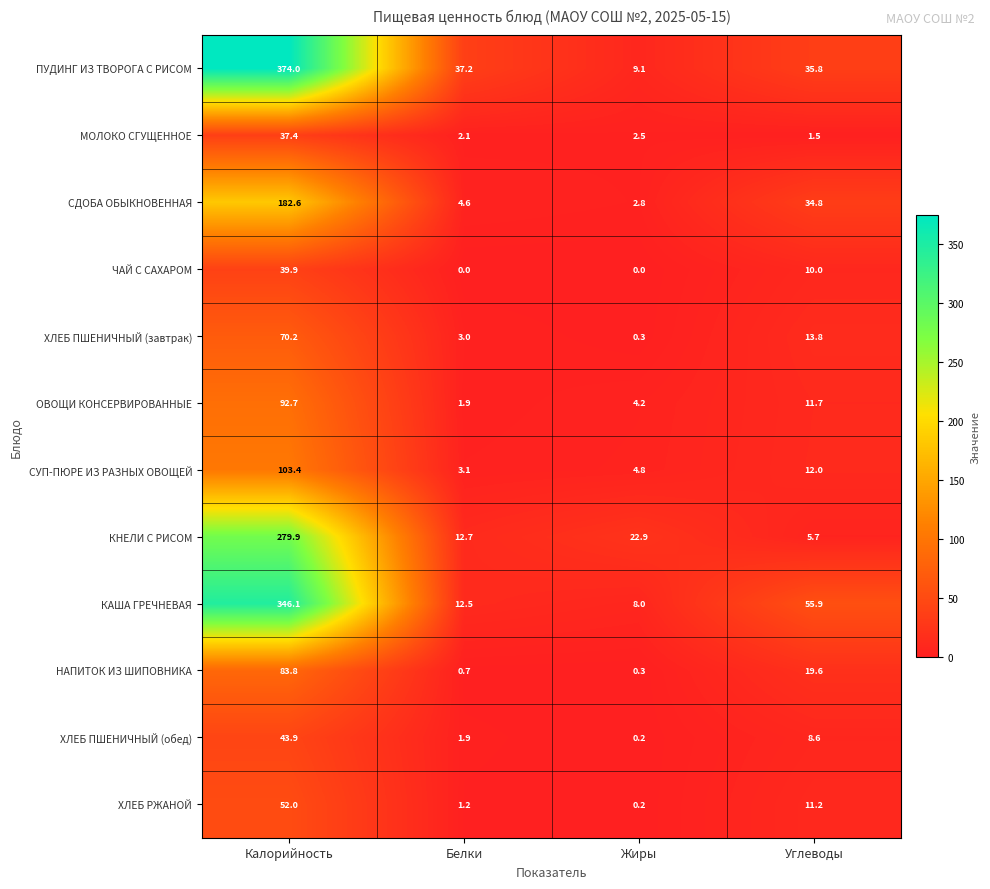

What is the average value of the НАПИТОК ИЗ ШИПОВНИКА series?

26.1